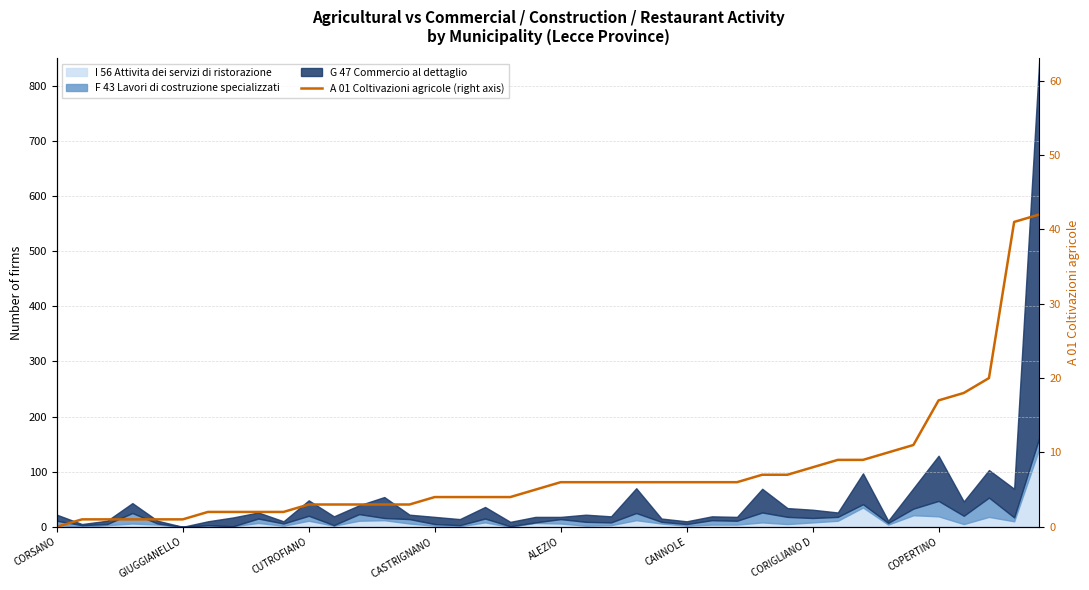

How many values are above zero?

39